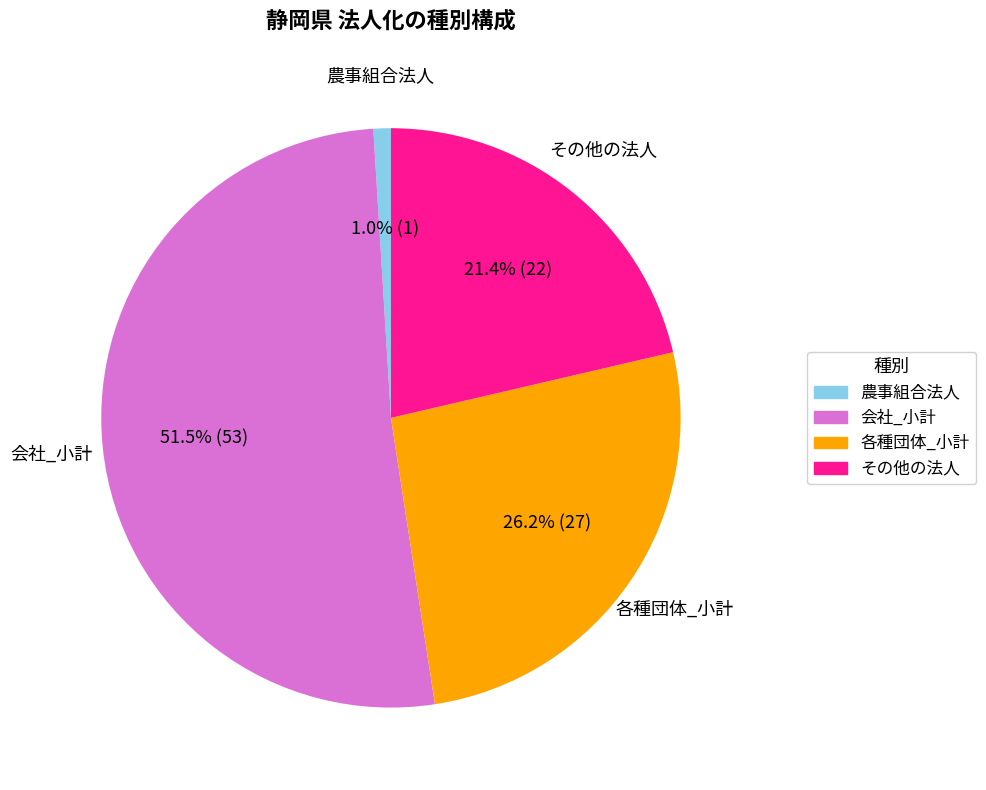

What percentage is NOT represented by 各種団体_小計?

73.8%